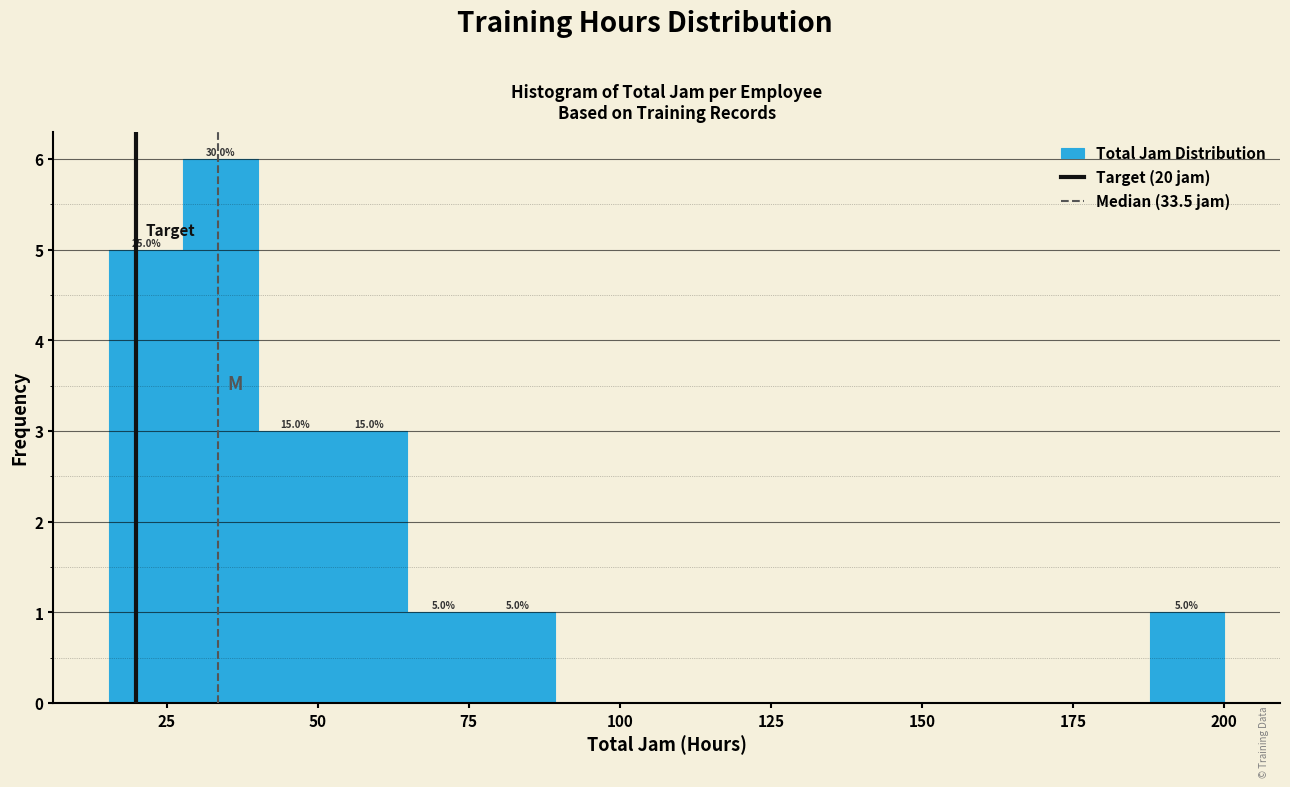

Around what value on the x-axis is the tallest bar? Give the approximate position of its centre, as read against the axis.

35